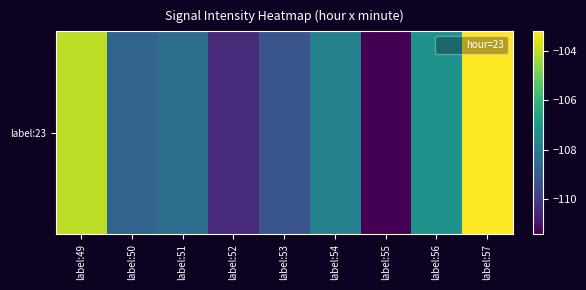

What is the difference between the second highest and minimum values?

7.4